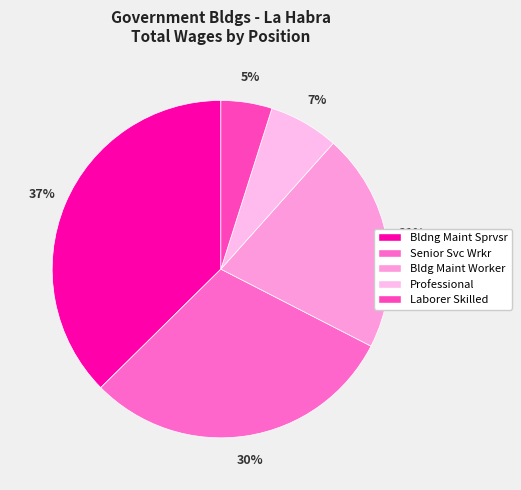

Is it true that Bldng Maint Sprvsr is 26% of the pie?

False